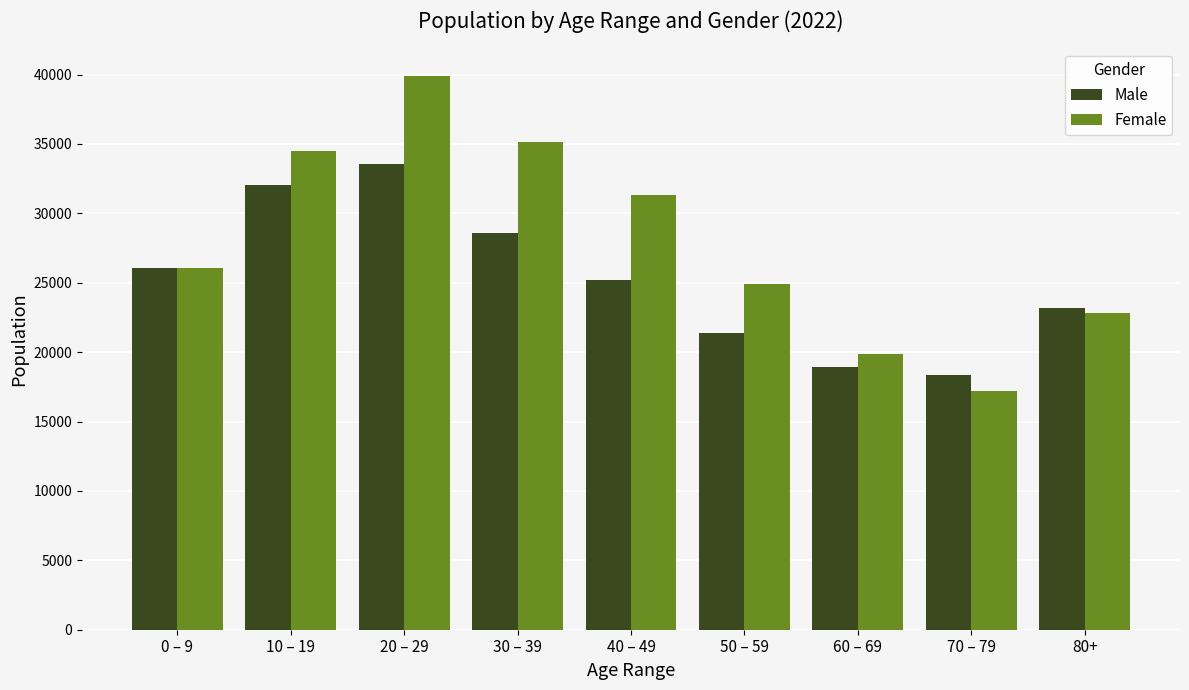

The value of Male at 50 – 59 is 11566.3. True or false?

False